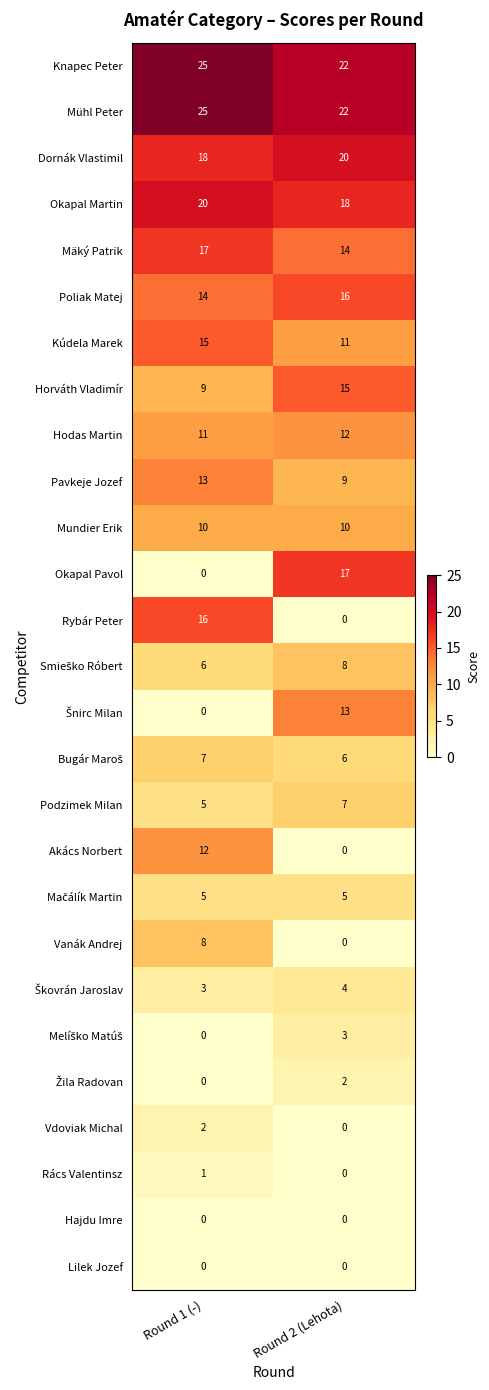

Rank the categories by Rybár Peter value from lowest to highest.

Round 2 (Lehota), Round 1 (-)